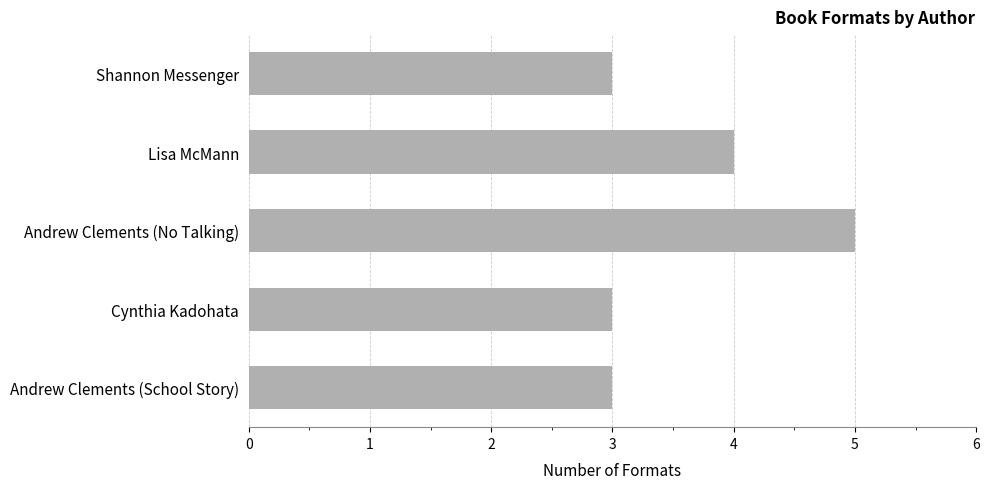

What value does the data have at Lisa McMann?

4